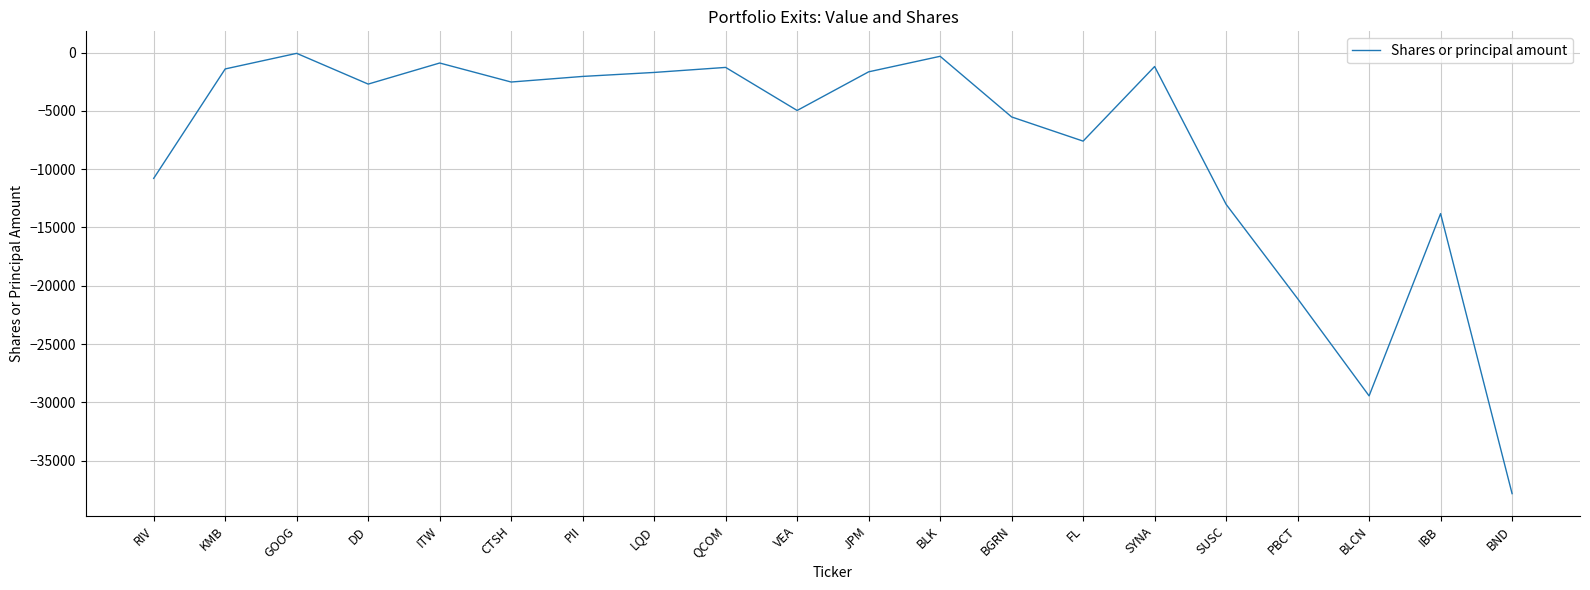

What is the minimum value shown in the chart?

-37822